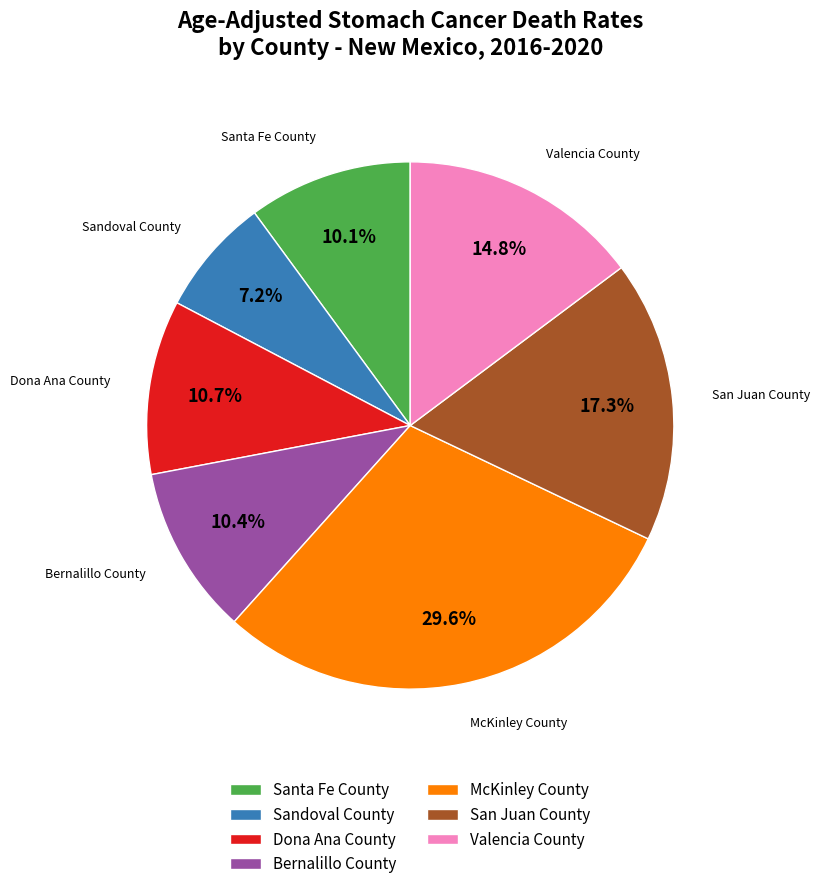

Does Dona Ana County represent more than half of the total?

No